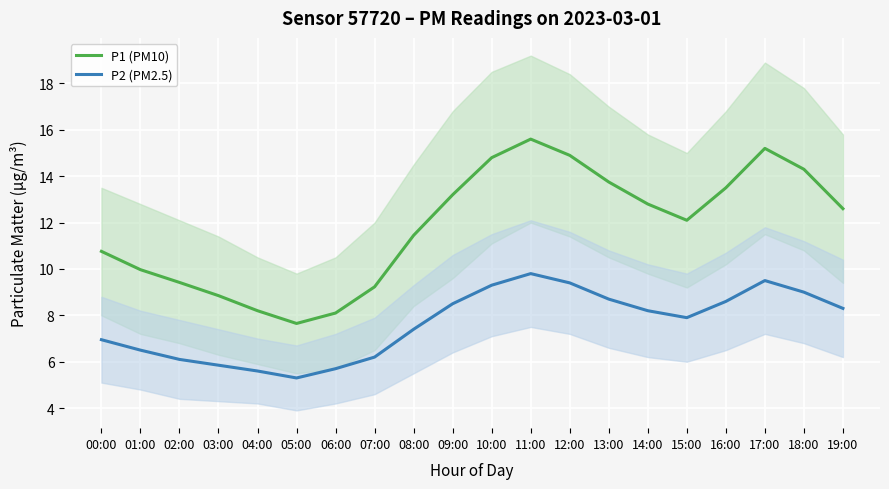

What is the average value of the P2 (PM2.5) series?

7.6